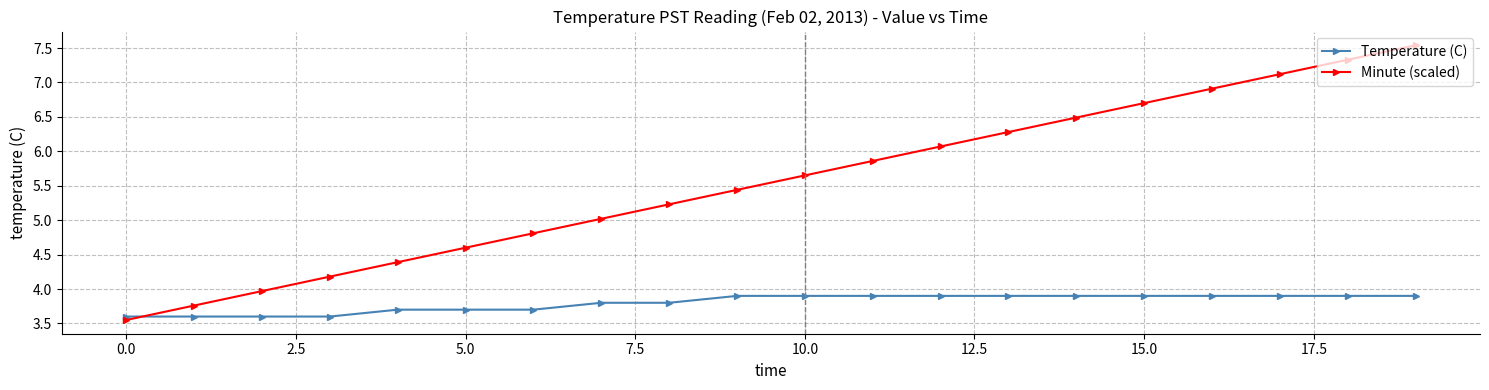

What is the greatest value displayed?

7.5